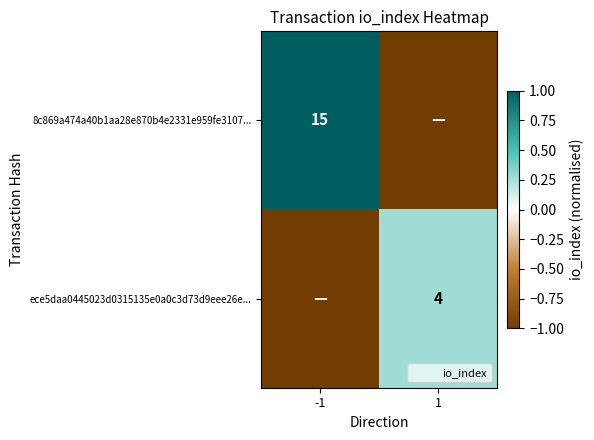

List the labels in order of 8c869a474a40b1aa28e870b4e2331e959fe3107... value, largest first.

-1, 1